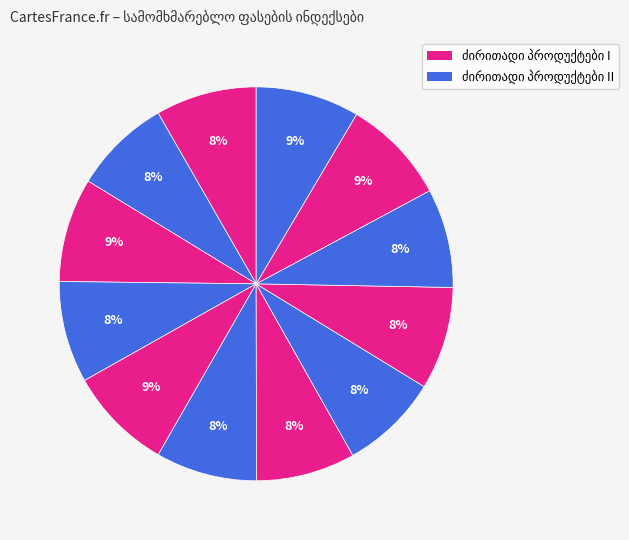

Is მაკარონი the majority of the pie?

No